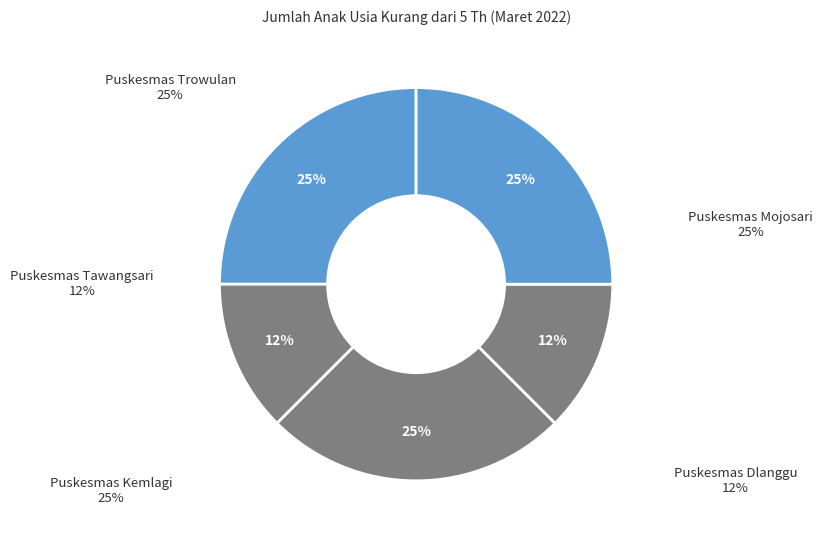

Which category has the smallest portion of the pie?

Puskesmas Tawangsari